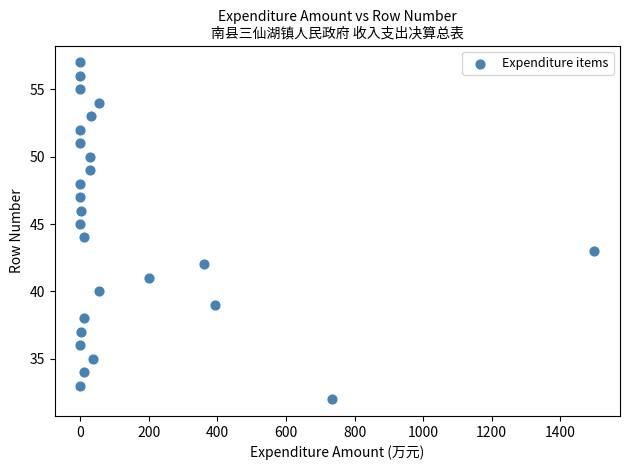

What is the range of Y values (max minus min)?

25